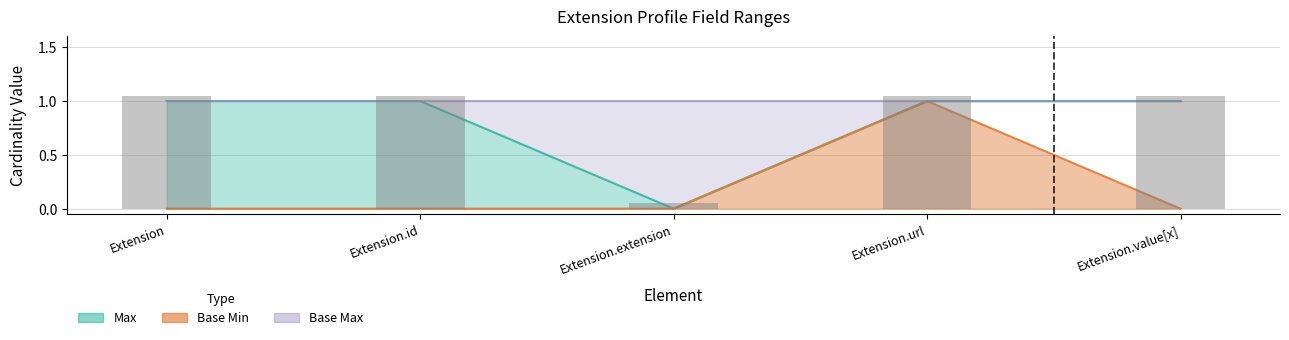

The value of Max at Extension.value[x] is 0. True or false?

False